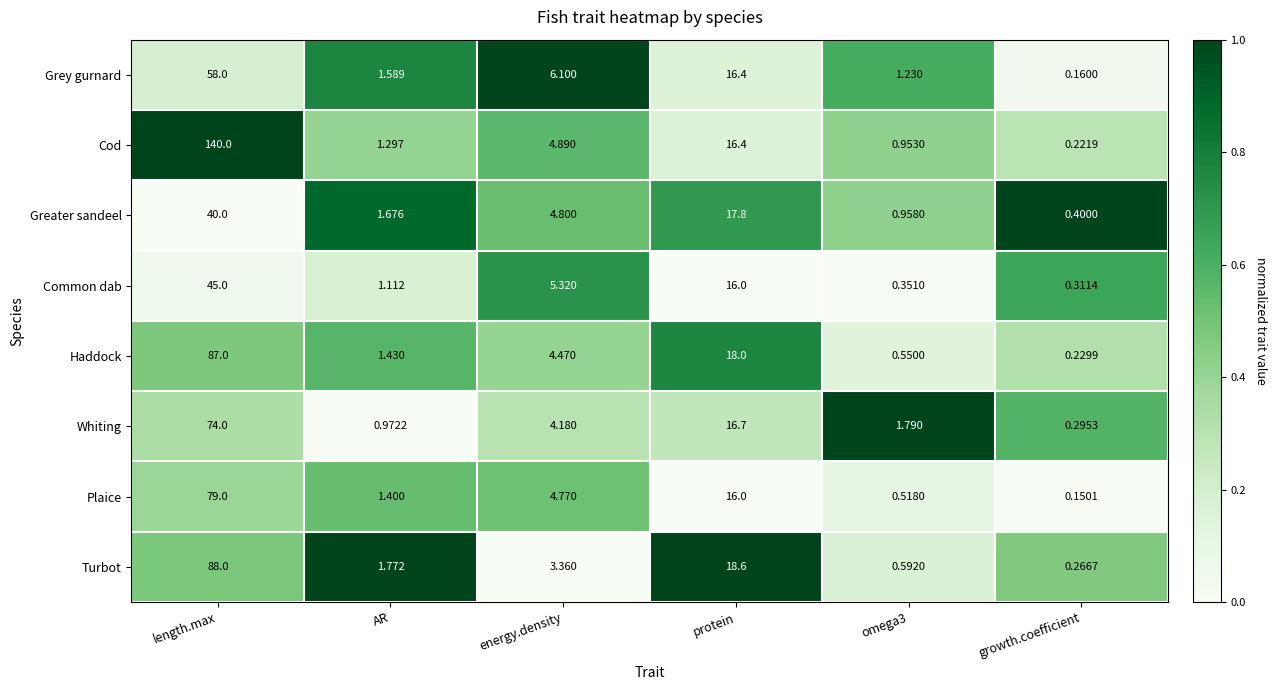

Between AR and growth.coefficient, which series saw the biggest shift?

Turbot